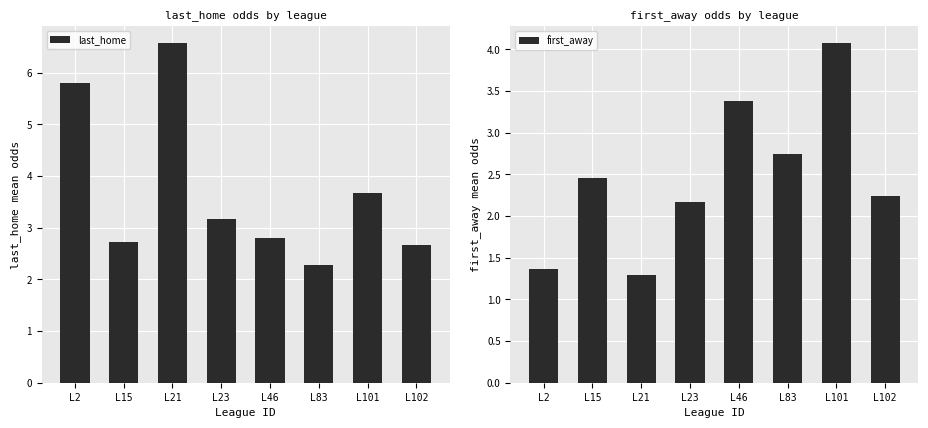

The value of first_away at L23 is 2.2. True or false?

True